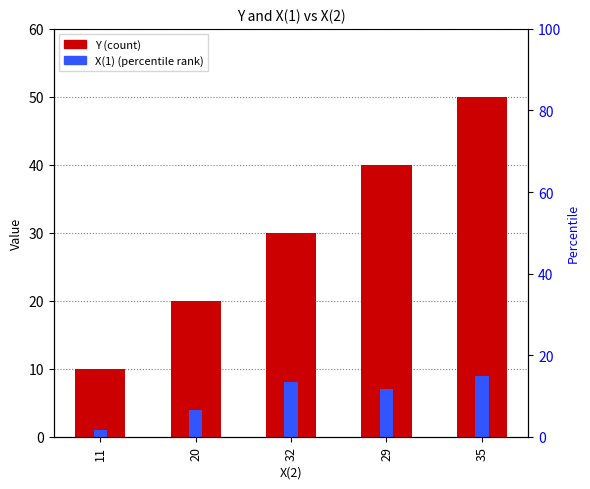

Rank the series by their average value, from highest to lowest.

Y, X(1)